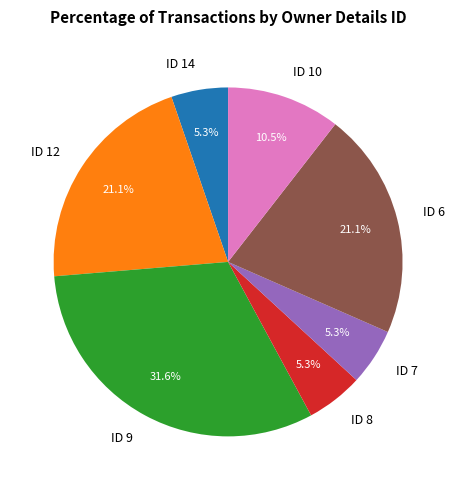

Which slice is the largest?

ID 9